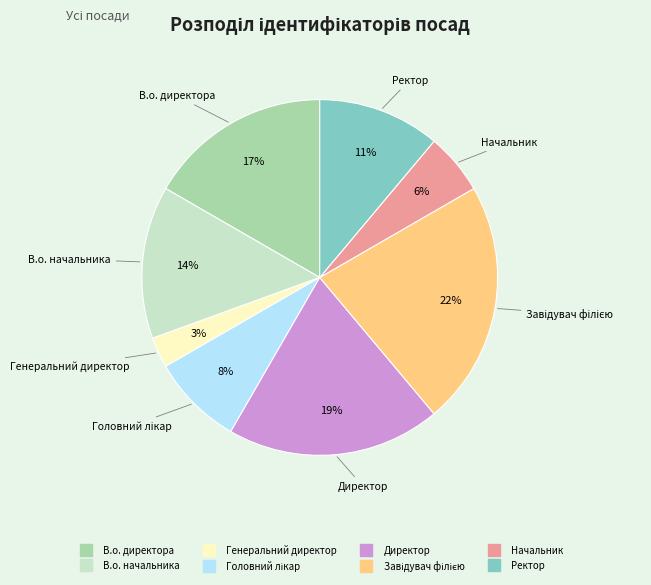

Does Ректор represent more than half of the total?

No